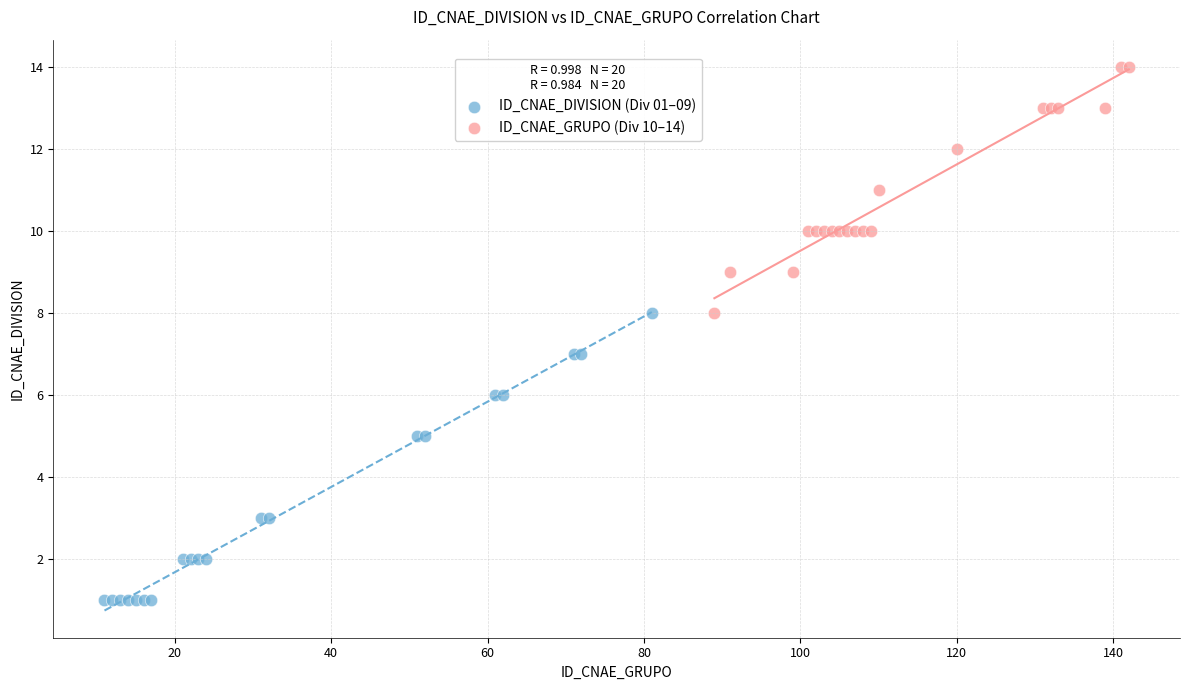

Which series reaches the maximum Y coordinate?

ID_CNAE_GRUPO (Div 10–14)